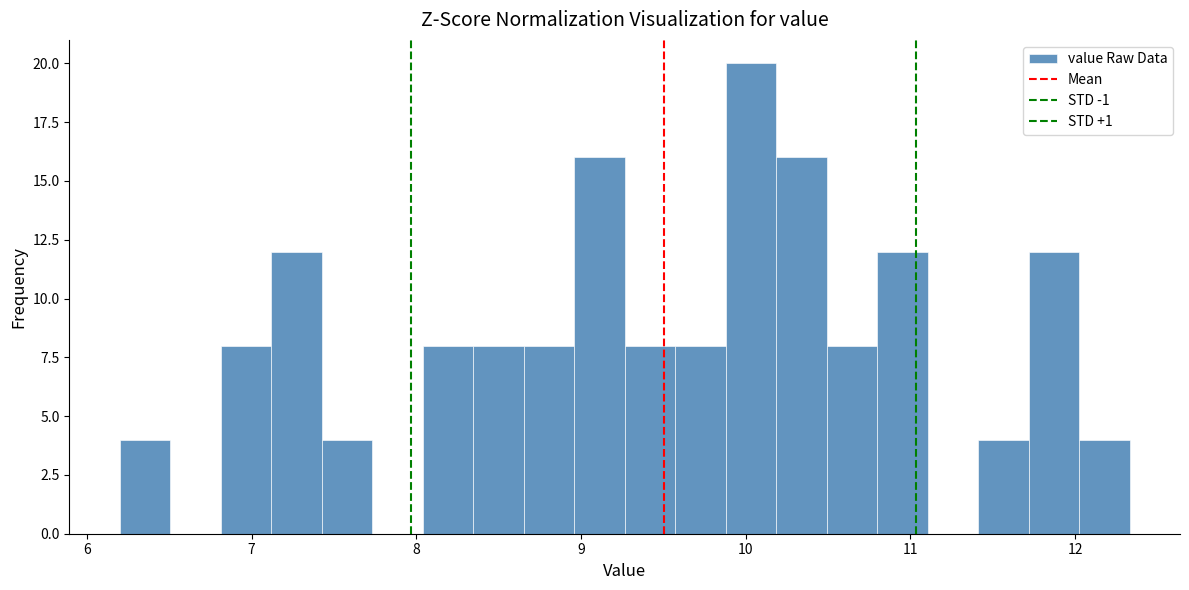

Read against the x-axis, roughly where is the centre of the tallest bar?

10.0